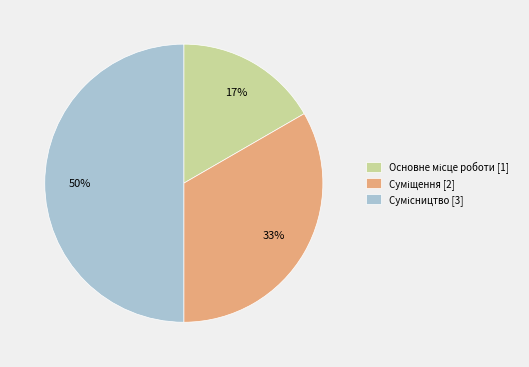

To the nearest percent, what is the average slice percentage?

33%